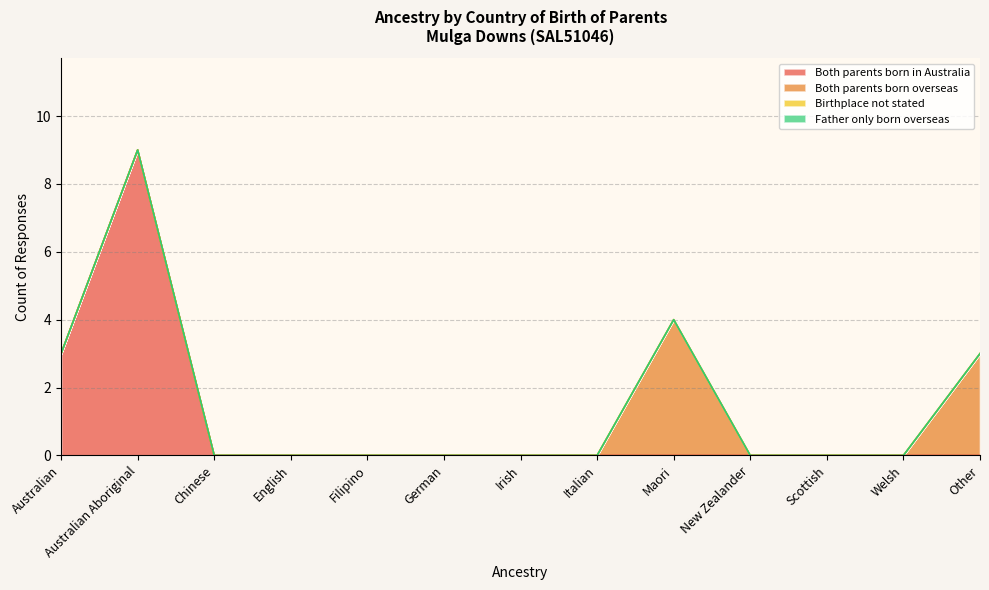

True or false: Both parents born overseas and Birthplace not stated cross at least once.

False